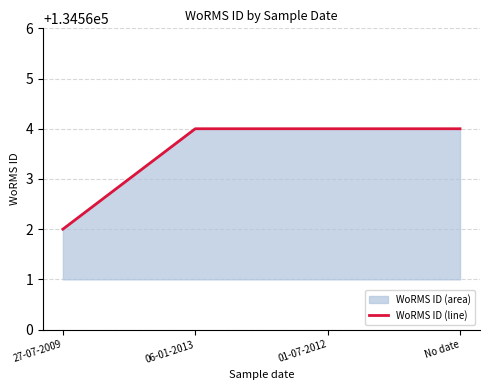

What is the approximate value at 01-07-2012?

134564